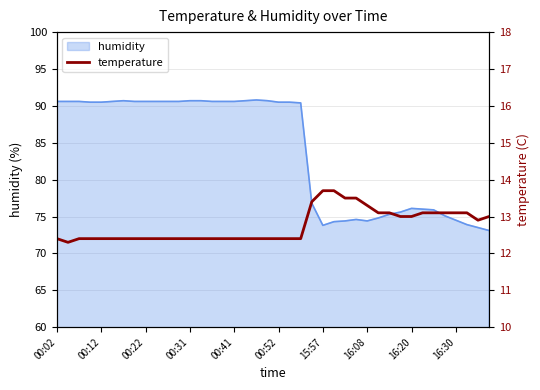

Where does the humidity series first go above 90?

00:02